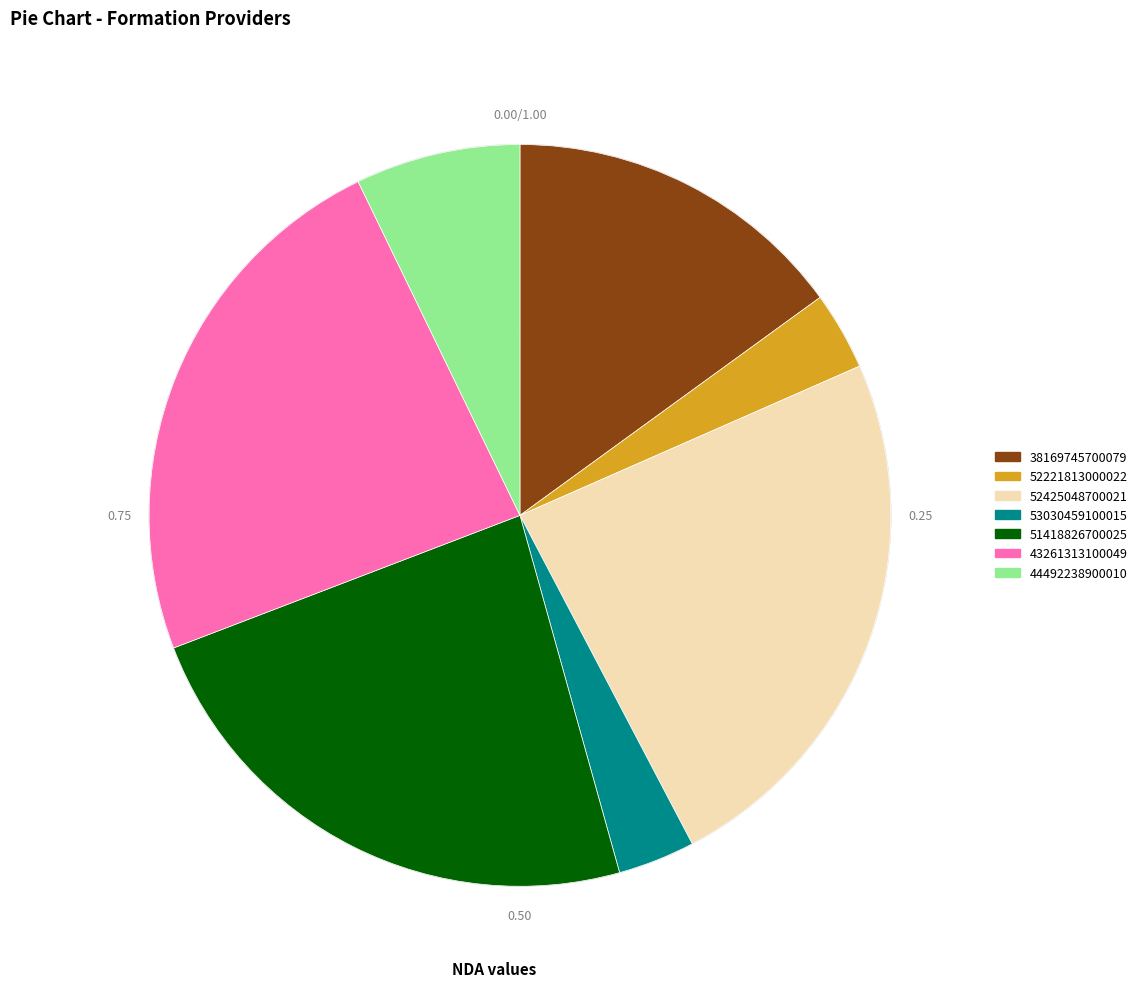

Which has a higher value, 53030459100015 or 44492238900010?

44492238900010